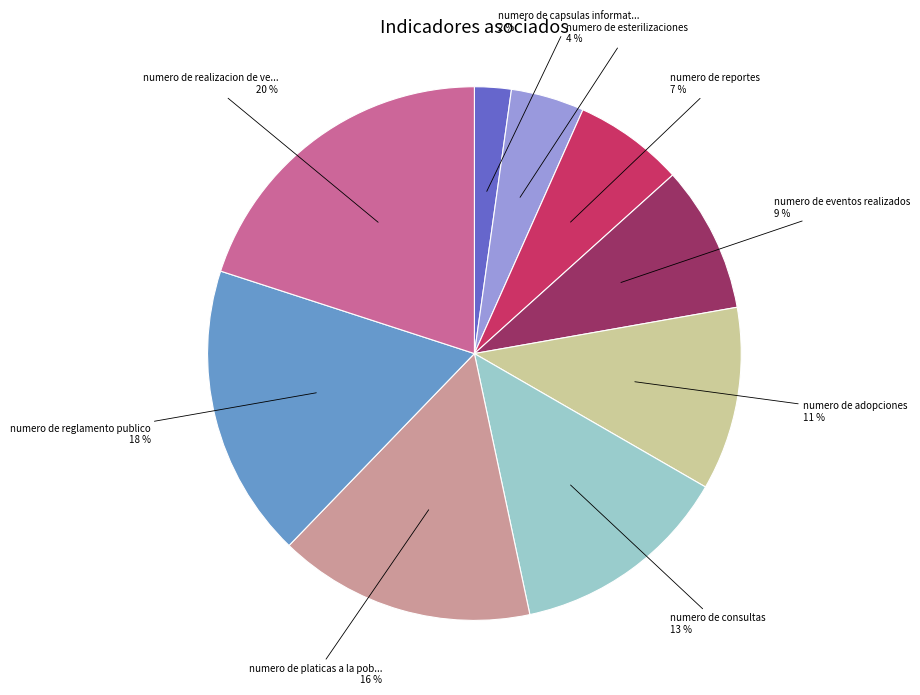

Is there any slice that represents more than half of the pie?

No